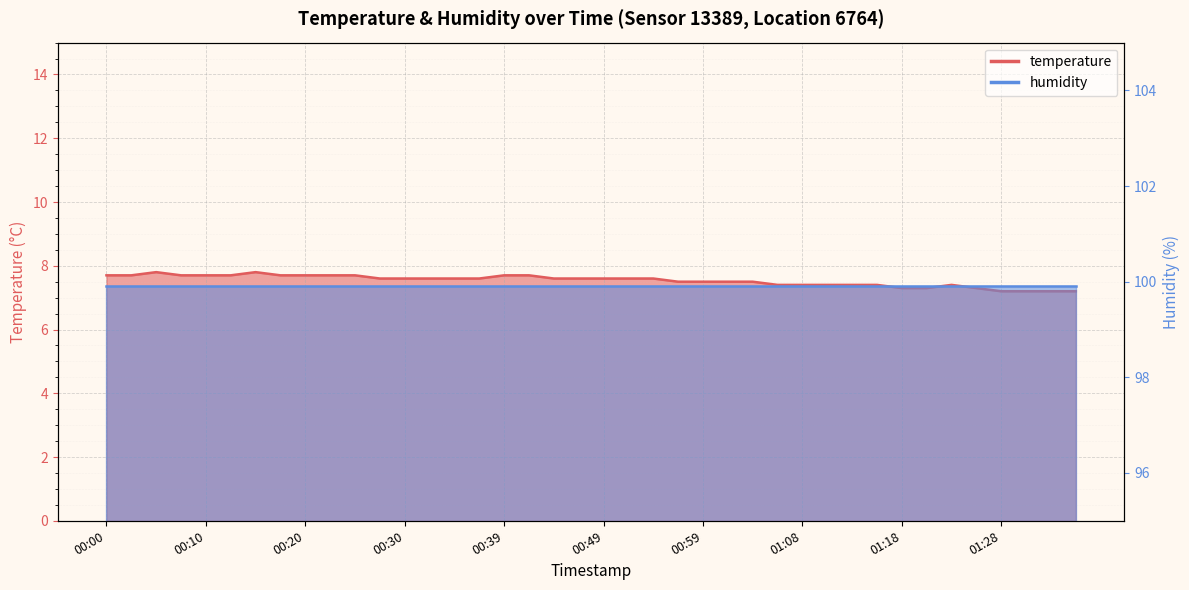

What is the difference between the second highest and second lowest values?

0.6